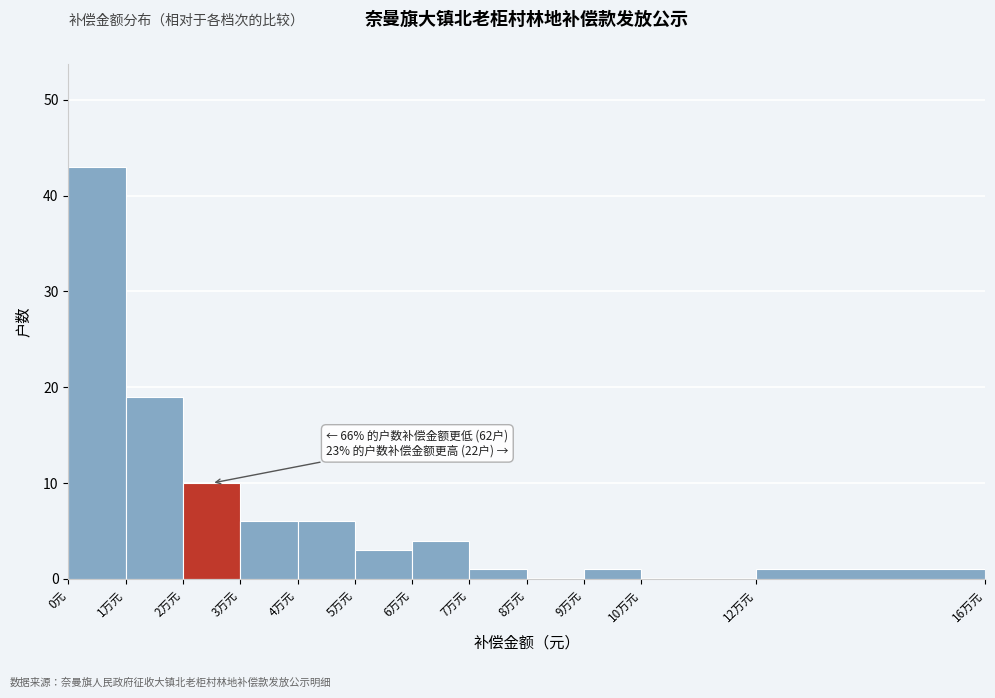

Reading left to right, extract all data points from this chart.

0元=43	1万元=19	2万元=10	3万元=6	4万元=6	5万元=3	6万元=4	7万元=1	8万元=0	9万元=1	10万元=0	12万元=1